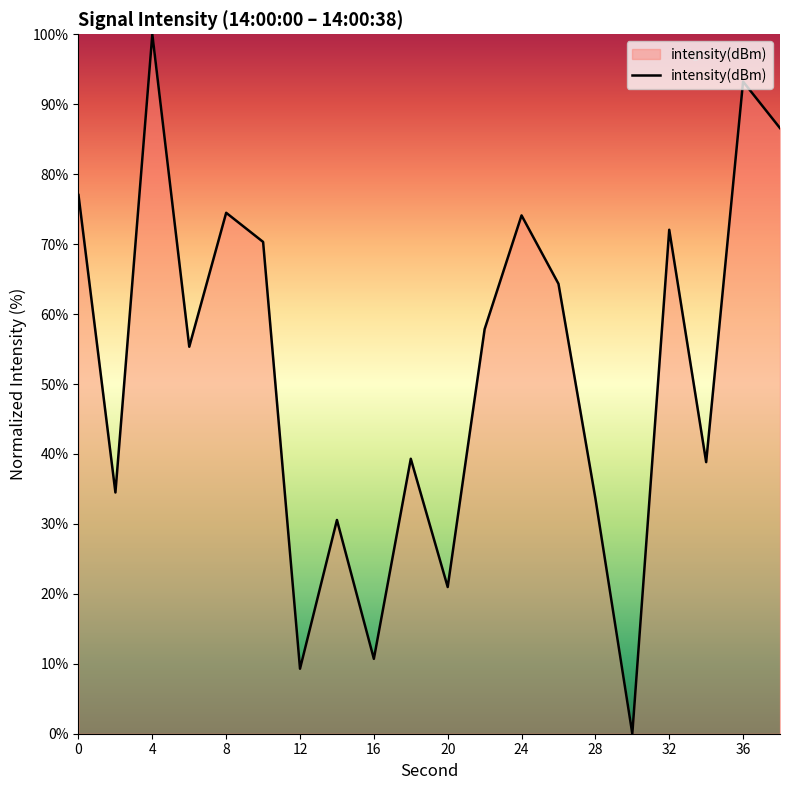

How many categories are shown in the chart?

20